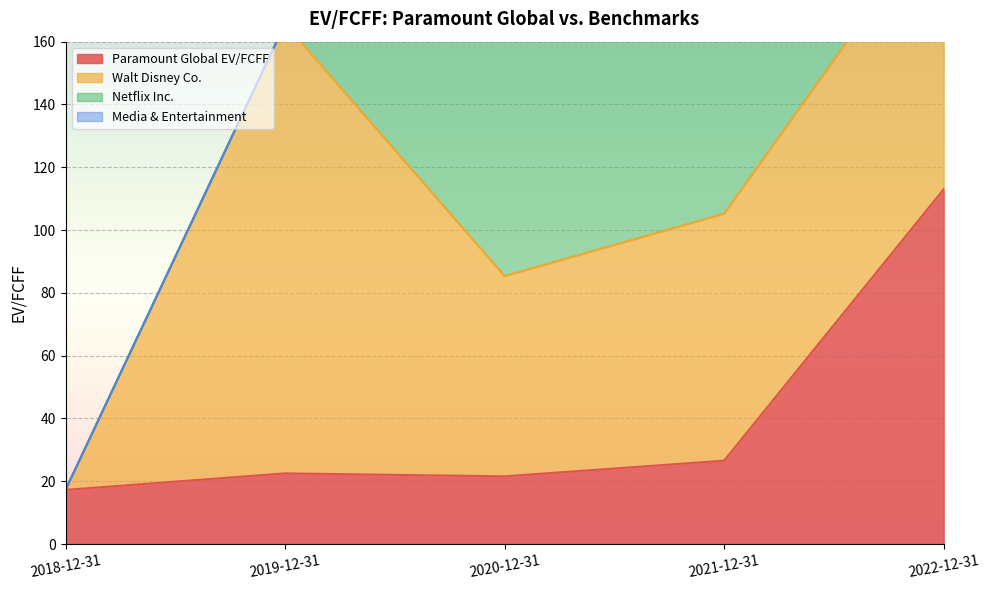

Rank the series by their maximum value, from highest to lowest.

Netflix Inc., Walt Disney Co., Paramount Global EV/FCFF, Media & Entertainment